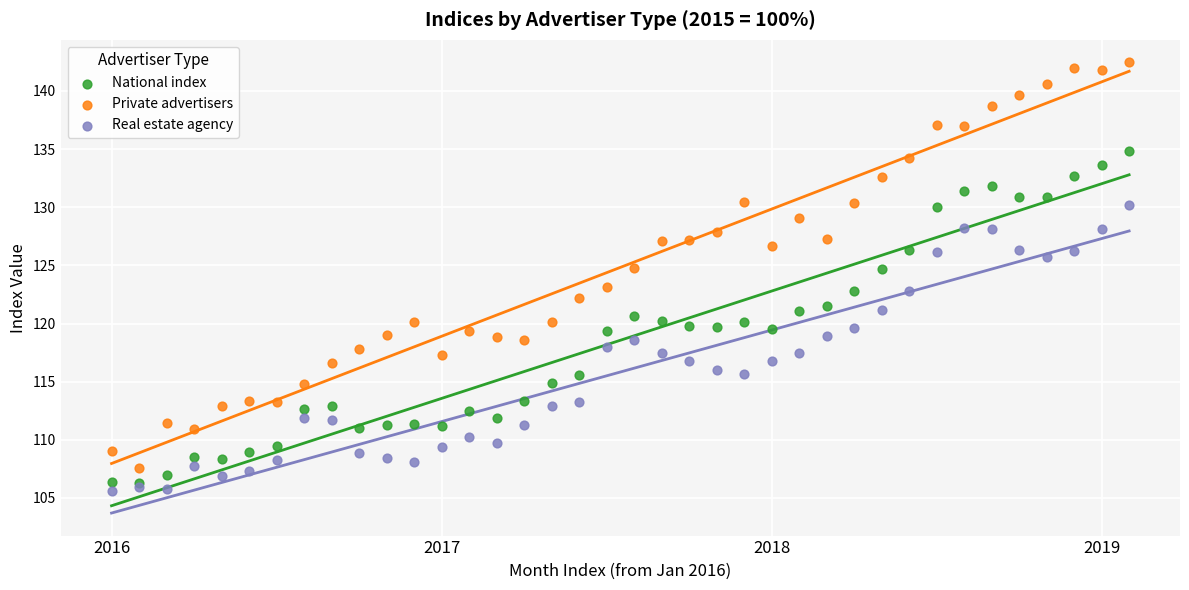

Which series contains the highest Y value?

Private advertisers